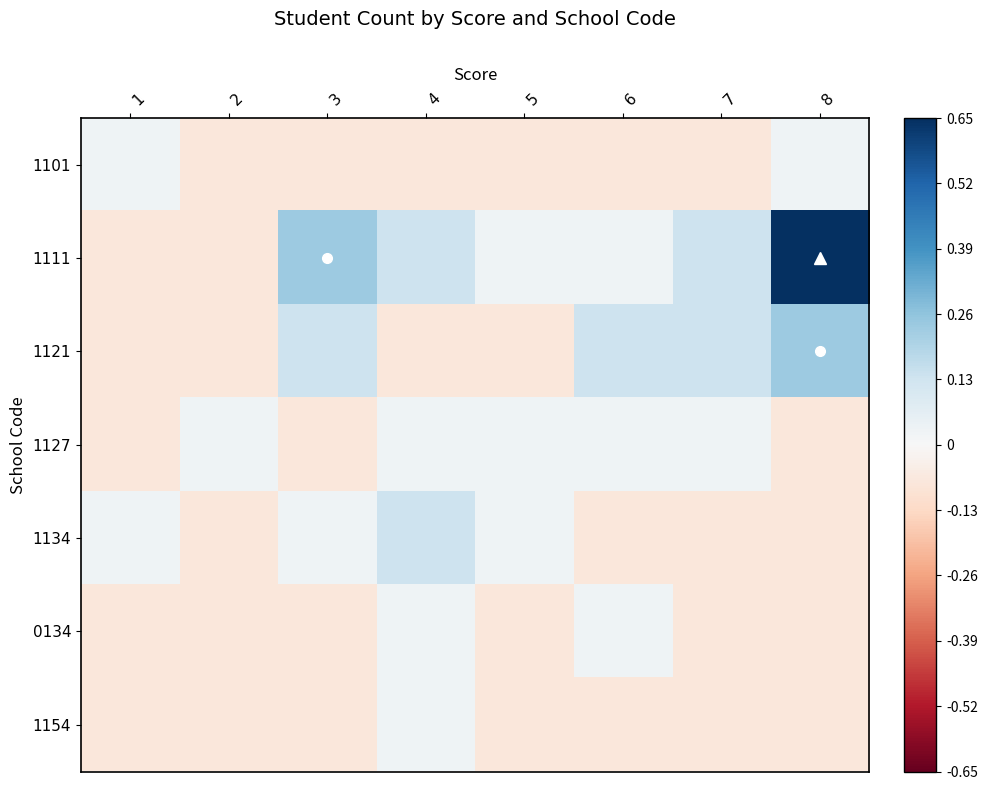

Count the number of categories in the chart.

8